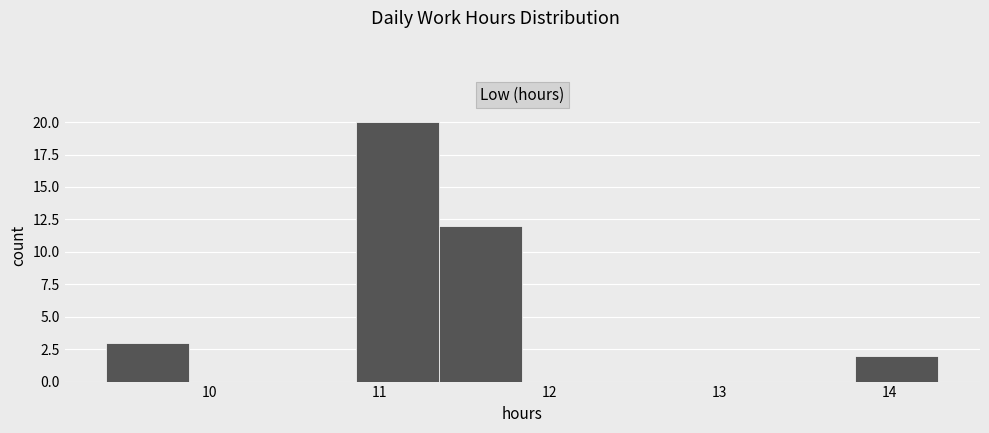

Reading left to right, transcribe this chart: for each bar, give the range it covers on the x-axis and its height. Neither the bar edges nor the heights are printed on the chart, so give them approximately, as read against the axes.

9.39 to 9.88: 3
9.88 to 10.37: 0
10.37 to 10.86: 0
10.86 to 11.35: 20
11.35 to 11.84: 12
11.84 to 12.33: 0
12.33 to 12.82: 0
12.82 to 13.31: 0
13.31 to 13.80: 0
13.80 to 14.29: 2